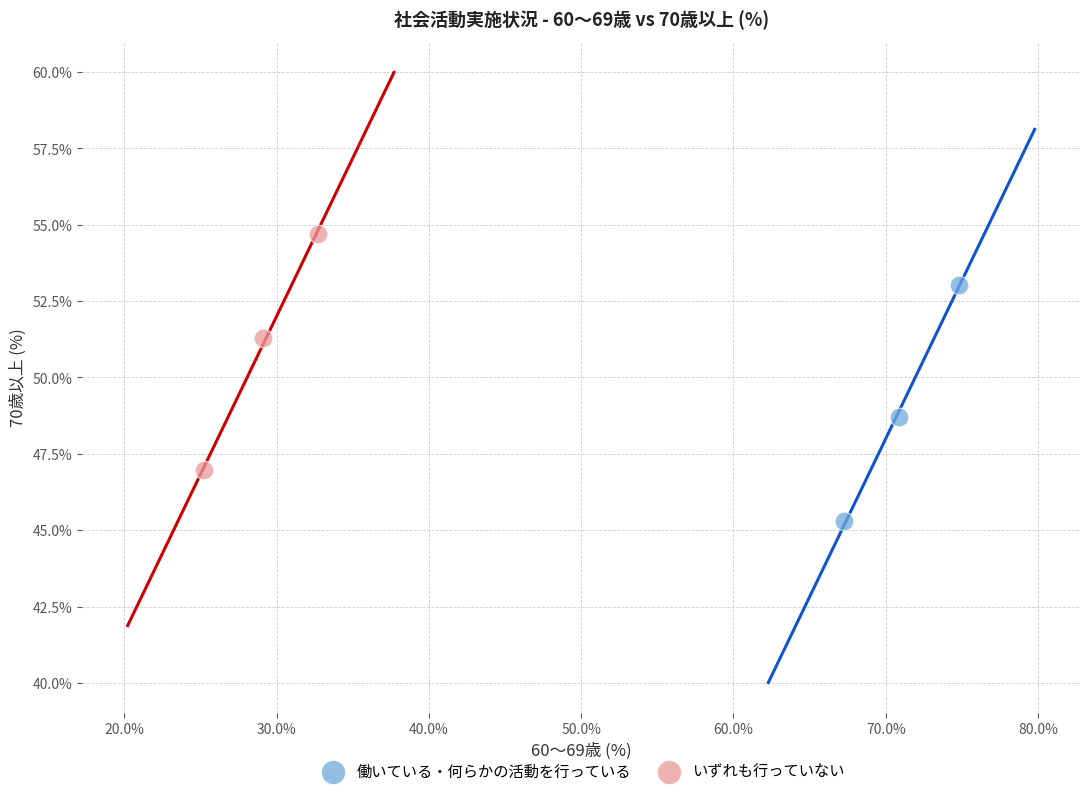

Which series contains the lowest Y value?

働いている・何らかの活動を行っている